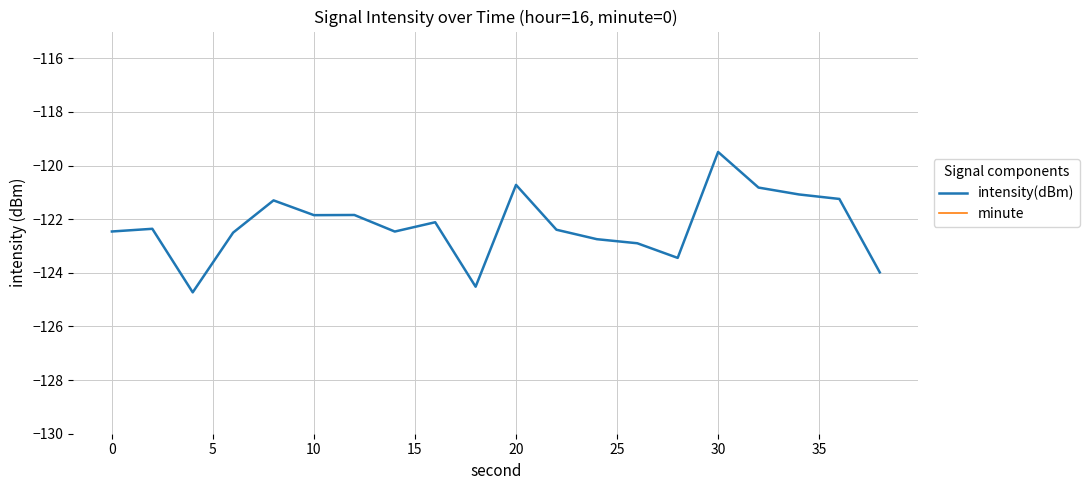

True or false: intensity(dBm) has more than 2 points higher than both neighbors.

True